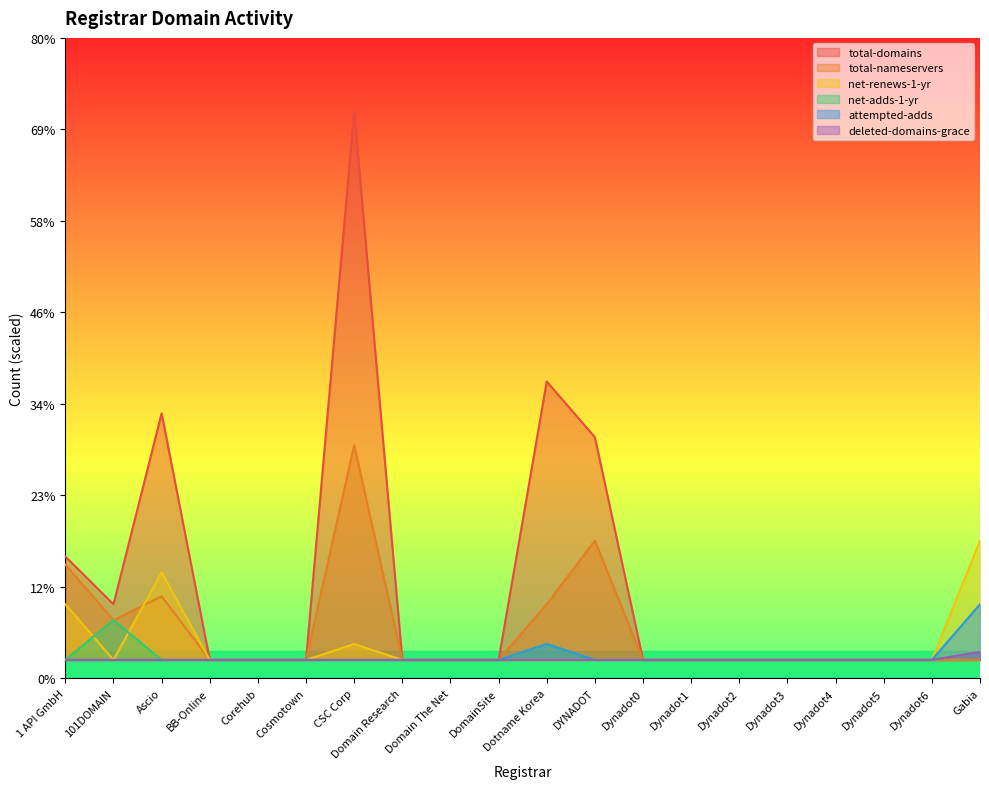

What is the sum of all total-nameservers values?

104.3